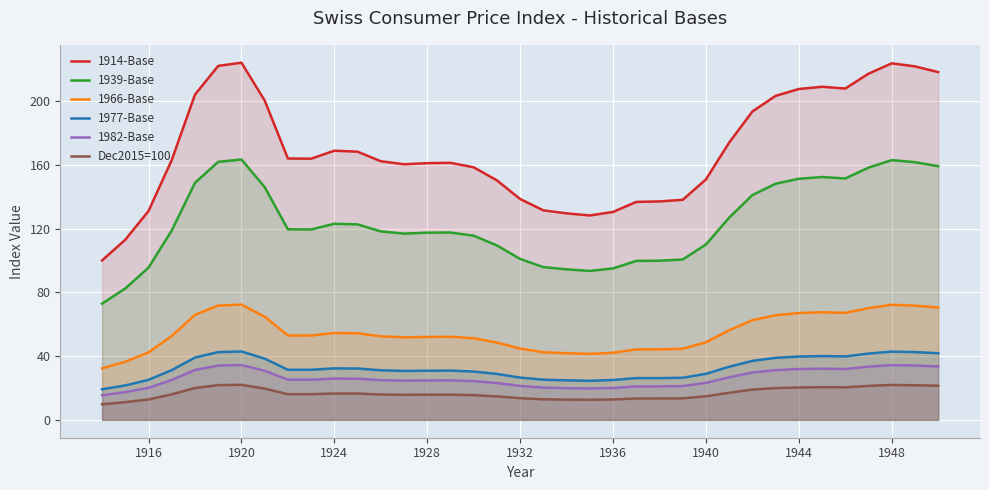

At 1932, list the series in order from largest to smallest.

1914-Base, 1939-Base, 1966-Base, 1977-Base, 1982-Base, Dec2015=100